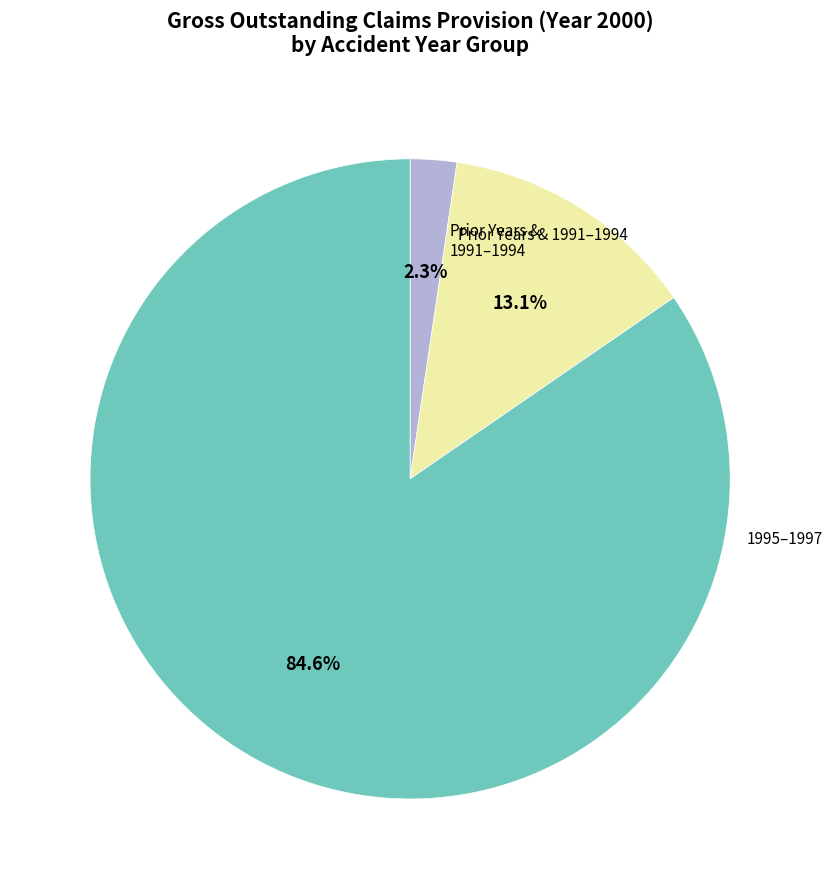

Does any single category account for the majority?

Yes